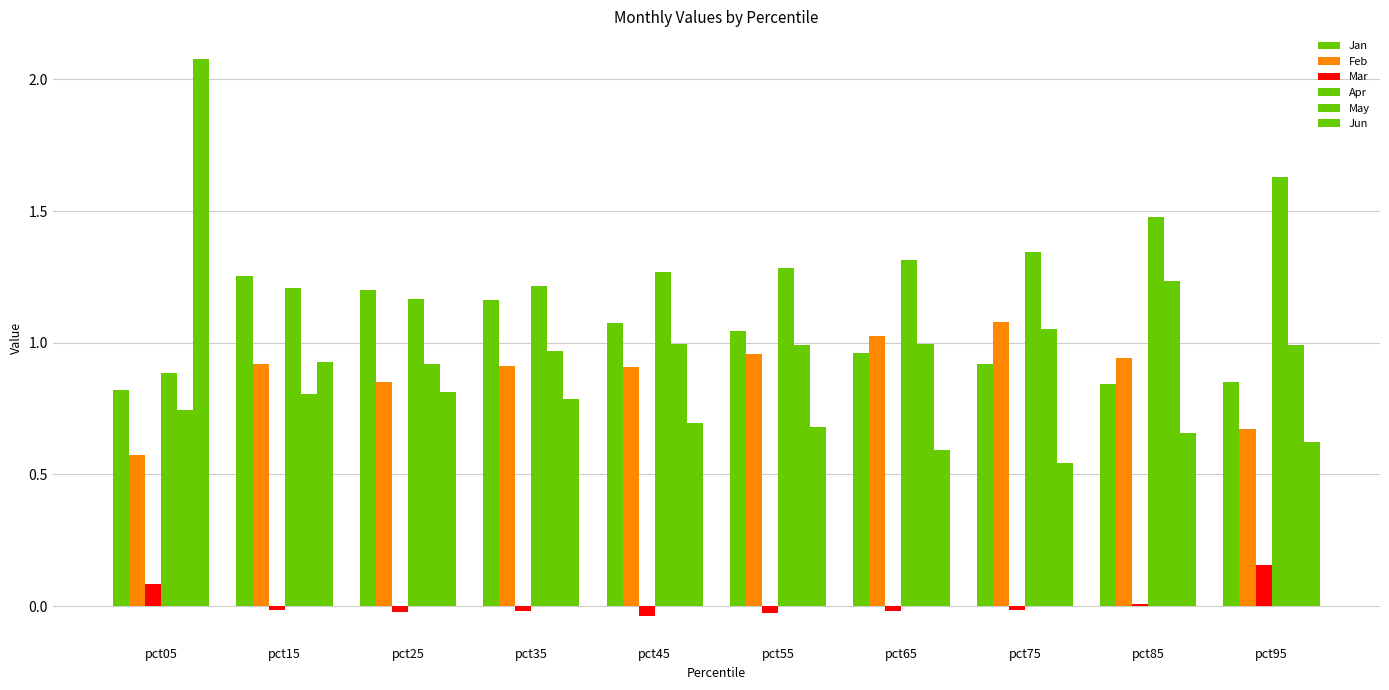

Reading right to left, list all the values displayed in this chart.

Jan: pct95=0.9	pct85=0.8	pct75=0.9	pct65=1.0	pct55=1.0	pct45=1.1	pct35=1.2	pct25=1.2	pct15=1.3	pct05=0.8
Feb: pct95=0.7	pct85=0.9	pct75=1.1	pct65=1.0	pct55=1.0	pct45=0.9	pct35=0.9	pct25=0.9	pct15=0.9	pct05=0.6
Mar: pct95=0.2	pct85=0.0	pct75=-0.0	pct65=-0.0	pct55=-0.0	pct45=-0.0	pct35=-0.0	pct25=-0.0	pct15=-0.0	pct05=0.1
Apr: pct95=1.6	pct85=1.5	pct75=1.3	pct65=1.3	pct55=1.3	pct45=1.3	pct35=1.2	pct25=1.2	pct15=1.2	pct05=0.9
May: pct95=1.0	pct85=1.2	pct75=1.1	pct65=1.0	pct55=1.0	pct45=1.0	pct35=1.0	pct25=0.9	pct15=0.8	pct05=0.7
Jun: pct95=0.6	pct85=0.7	pct75=0.5	pct65=0.6	pct55=0.7	pct45=0.7	pct35=0.8	pct25=0.8	pct15=0.9	pct05=2.1